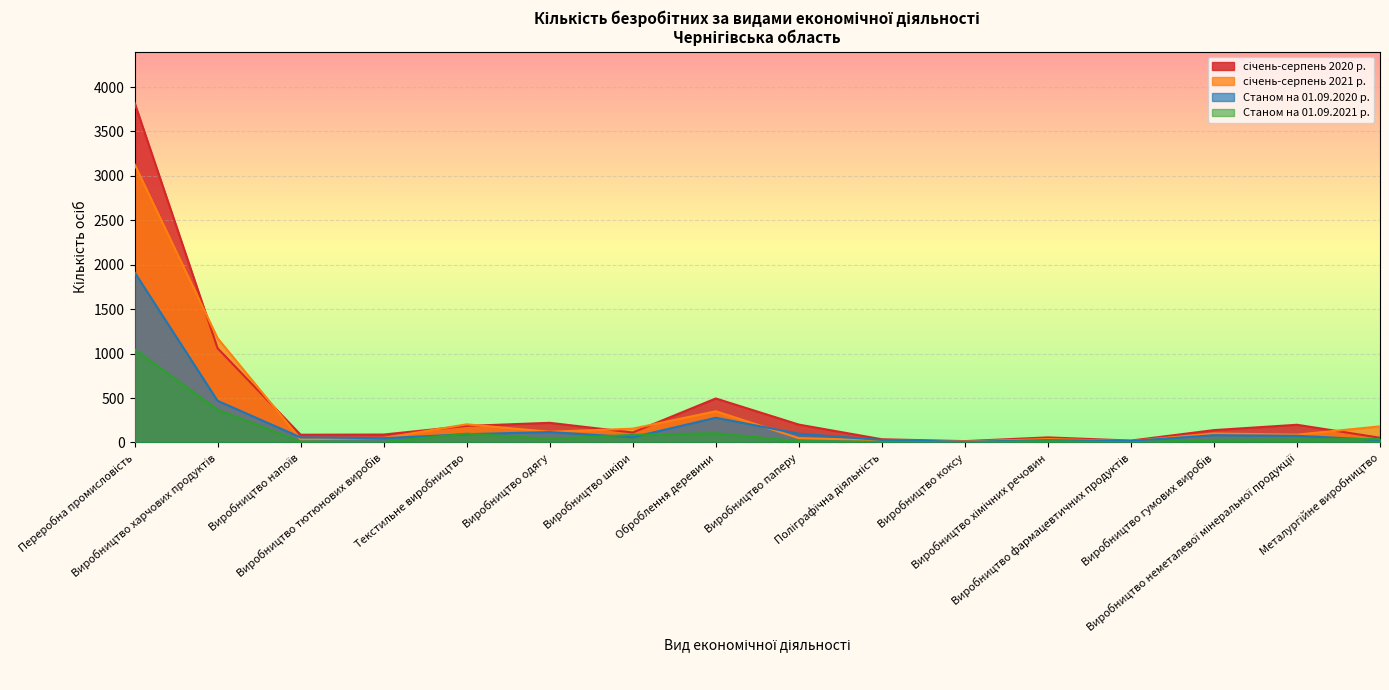

Read the Станом на 01.09.2020 р. value at Металургійне виробництво.

28